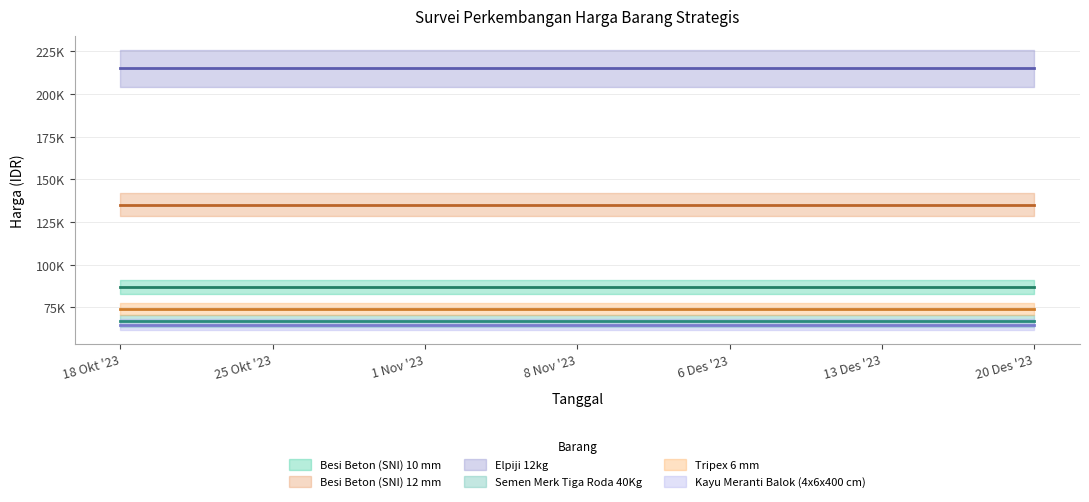

Reading right to left, extract all data points from this chart.

Besi Beton (SNI) 10 mm: 20 Des '23=87000	13 Des '23=87000	6 Des '23=87000	8 Nov '23=87000	1 Nov '23=87000	25 Okt '23=87000	18 Okt '23=87000
Besi Beton (SNI) 12 mm: 20 Des '23=135000	13 Des '23=135000	6 Des '23=135000	8 Nov '23=135000	1 Nov '23=135000	25 Okt '23=135000	18 Okt '23=135000
Elpiji 12kg: 20 Des '23=215000	13 Des '23=215000	6 Des '23=215000	8 Nov '23=215000	1 Nov '23=215000	25 Okt '23=215000	18 Okt '23=215000
Semen Merk Tiga Roda 40Kg: 20 Des '23=67000	13 Des '23=67000	6 Des '23=67000	8 Nov '23=67000	1 Nov '23=67000	25 Okt '23=67000	18 Okt '23=67000
Tripex 6 mm: 20 Des '23=74000	13 Des '23=74000	6 Des '23=74000	8 Nov '23=74000	1 Nov '23=74000	25 Okt '23=74000	18 Okt '23=74000
Kayu Meranti Balok (4x6x400 cm): 20 Des '23=65000	13 Des '23=65000	6 Des '23=65000	8 Nov '23=65000	1 Nov '23=65000	25 Okt '23=65000	18 Okt '23=65000